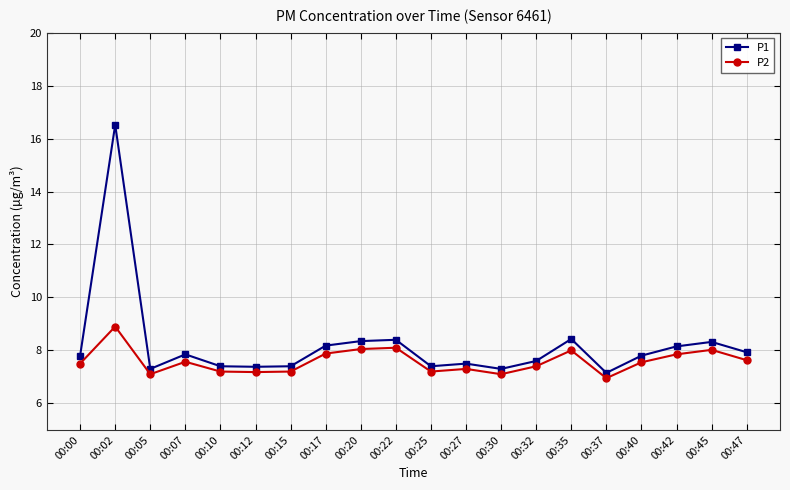

Read the P1 value at 00:37.

7.2